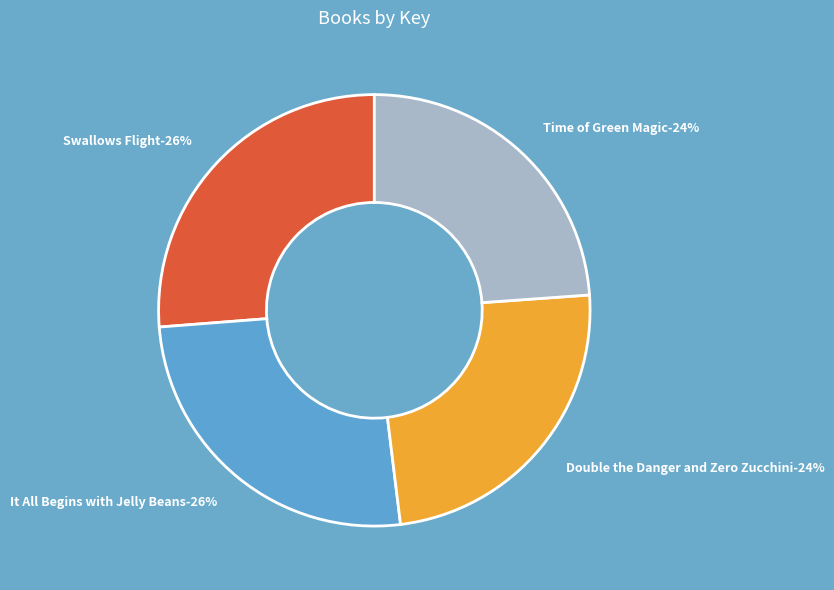

What is the smallest slice in the pie chart?

Time of Green Magic